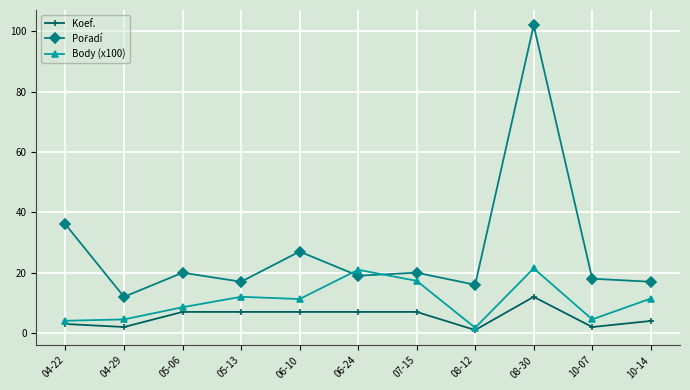

How many series are shown in this chart?

3